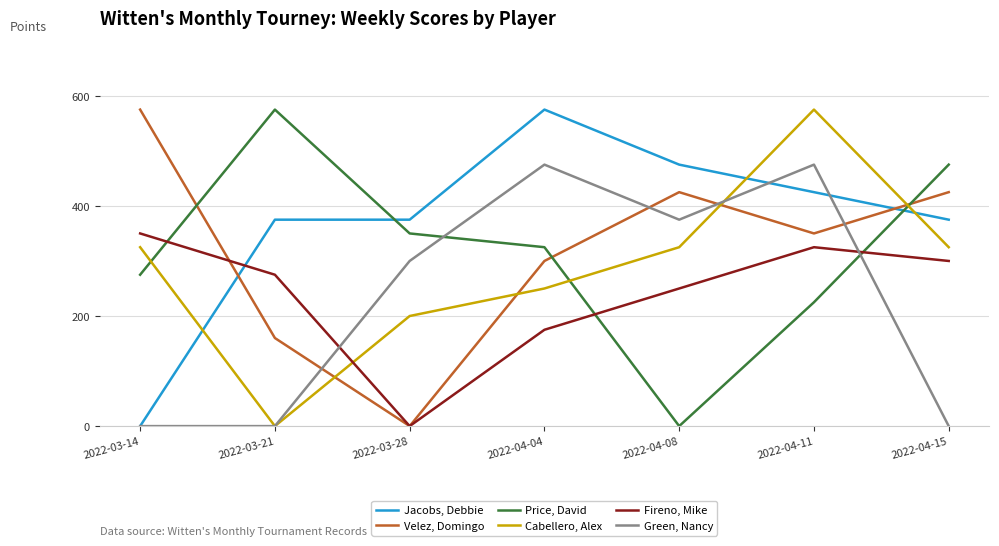

What is the total value across all series at 2022-04-11?

2375